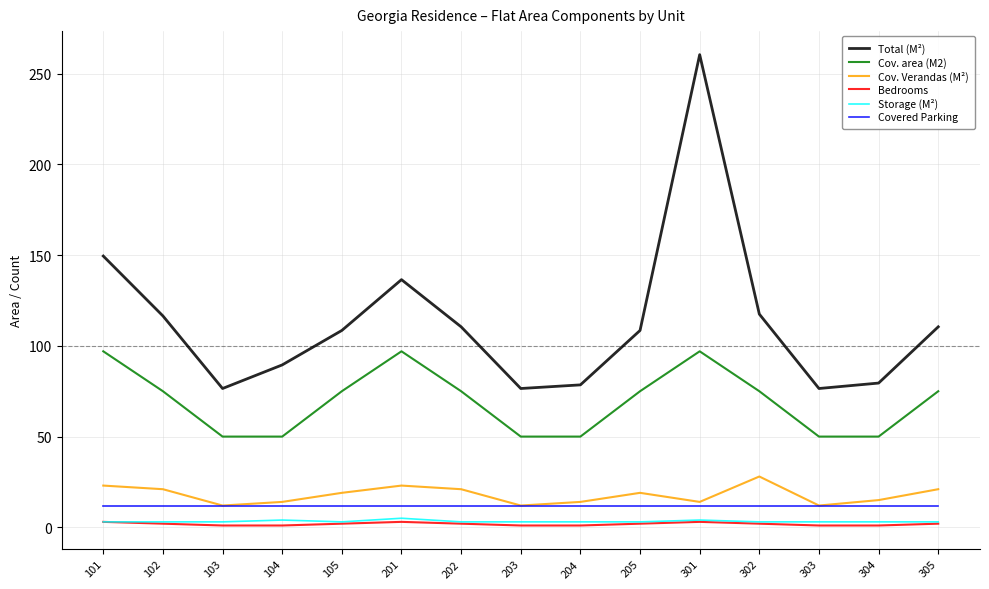

How many lines are shown in the chart?

6